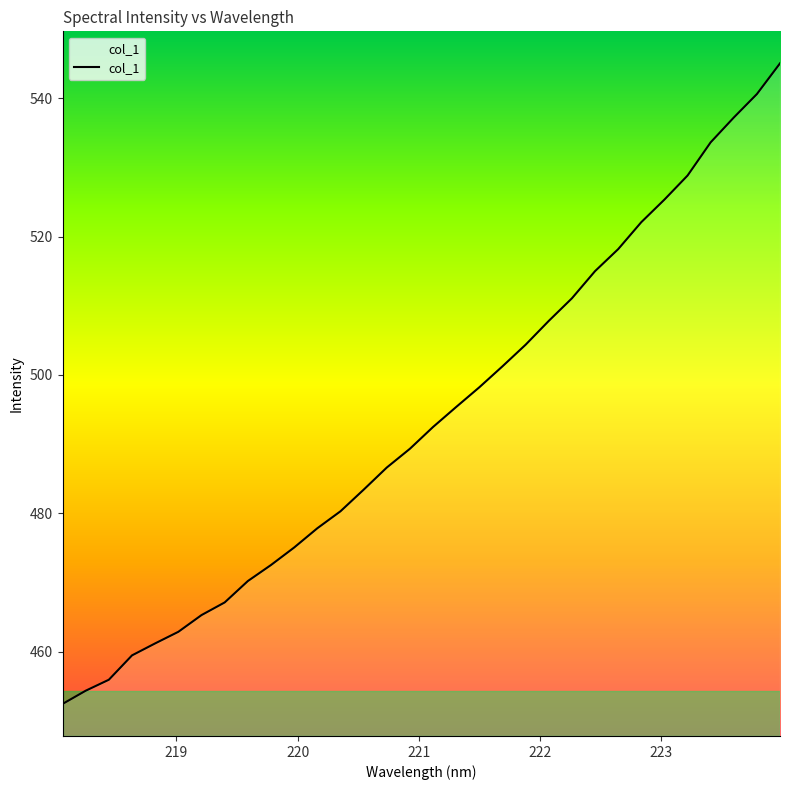

What is the maximum value shown in the chart?

545.0